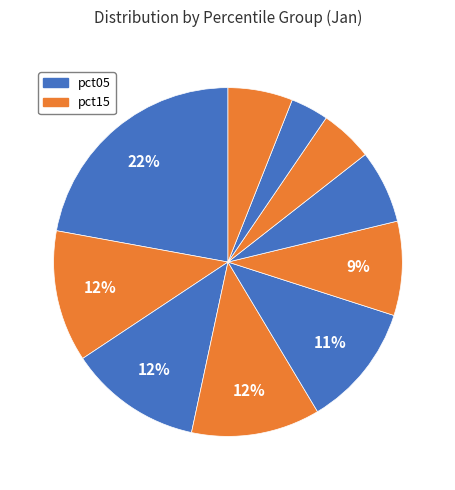

How many slices are in this pie chart?

10